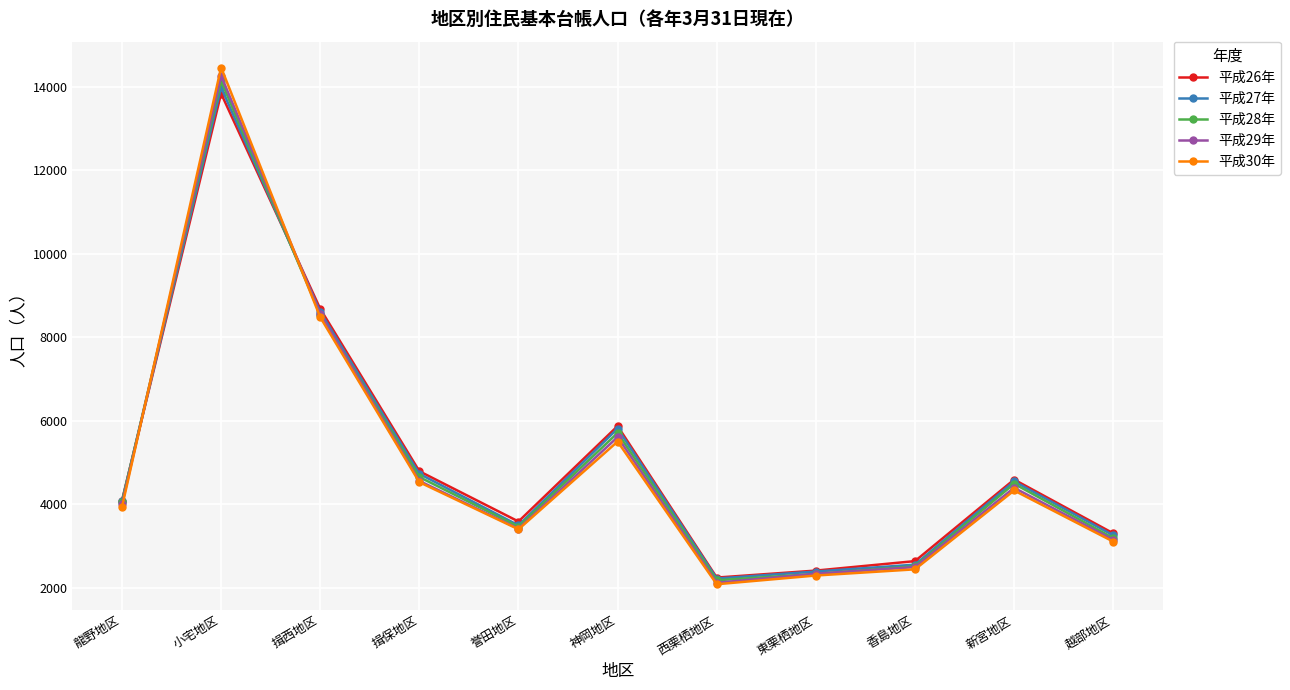

Between 龍野地区 and 西栗栖地区, which series saw the biggest shift?

平成28年